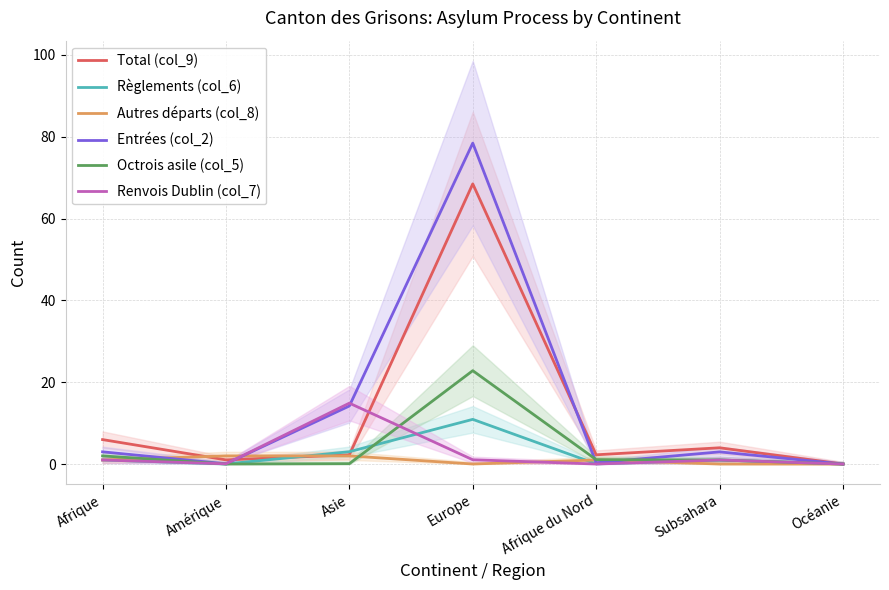

Which series has the largest total across all categories?

Entrées (col_2)